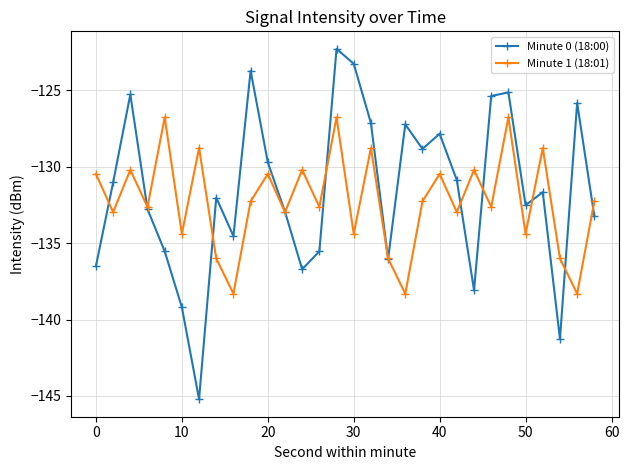

Reading left to right, transcribe all the data shown in this chart.

Minute 0 (18:00): -136.5	-131.0	-125.3	-132.8	-135.5	-139.2	-145.2	-132.0	-134.5	-123.7	-129.7	-133.0	-136.7	-135.5	-122.3	-123.3	-127.2	-136.0	-127.2	-128.8	-127.9	-130.9	-138.1	-125.4	-125.2	-132.5	-131.7	-141.3	-125.8	-133.2
Minute 1 (18:01): -130.5	-133.0	-130.2	-132.6	-126.8	-134.4	-128.8	-136.0	-138.3	-132.3	-130.5	-133.0	-130.2	-132.6	-126.8	-134.4	-128.8	-136.0	-138.3	-132.3	-130.5	-133.0	-130.2	-132.6	-126.8	-134.4	-128.8	-136.0	-138.3	-132.3